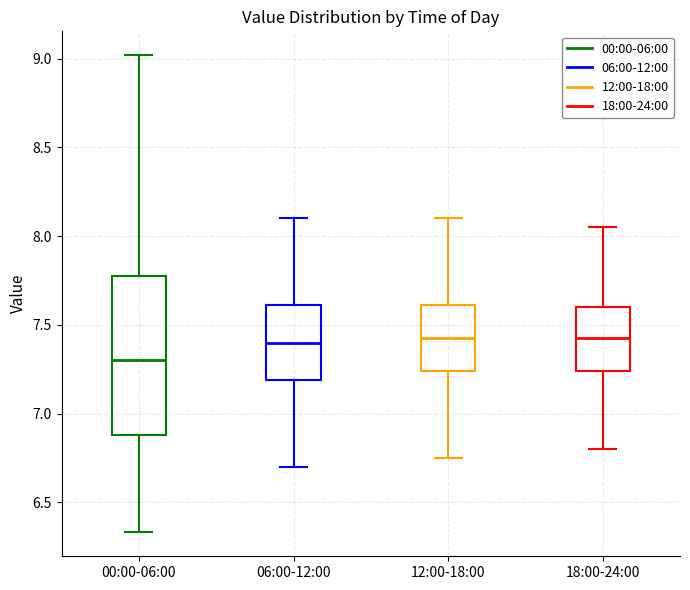

Reading left to right, read every box against the y-axis: the position of its median line, the range the box covers, and the ends of its whiskers. The values are not printed on the chart, so give them approximately, as read against the axis.

00:00-06:00: median 7.30, box 6.90 to 7.80, whiskers 6.35 to 9.00
06:00-12:00: median 7.40, box 7.20 to 7.60, whiskers 6.70 to 8.10
12:00-18:00: median 7.45, box 7.25 to 7.60, whiskers 6.75 to 8.10
18:00-24:00: median 7.45, box 7.25 to 7.60, whiskers 6.80 to 8.05